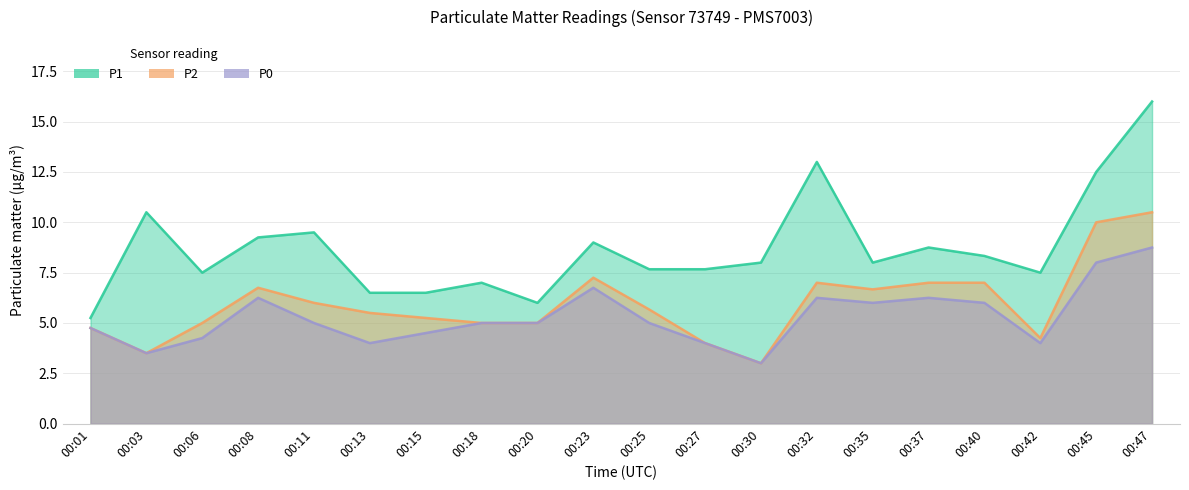

True or false: P0 and P1 cross at least once.

False